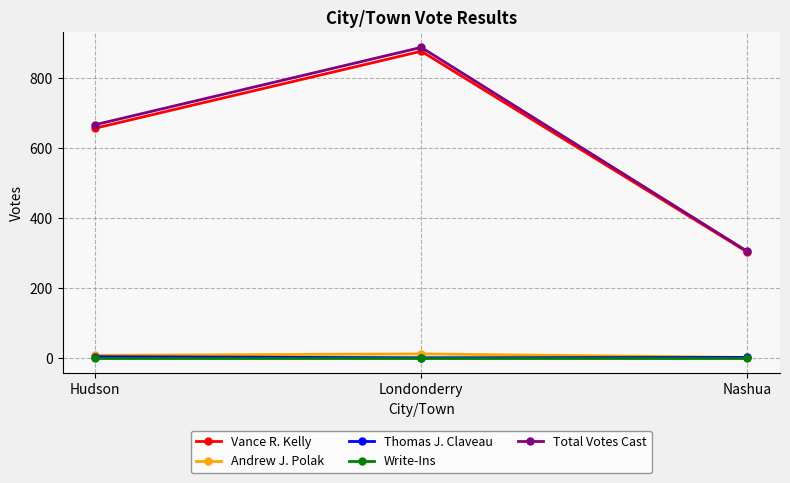

How many lines are shown in the chart?

5